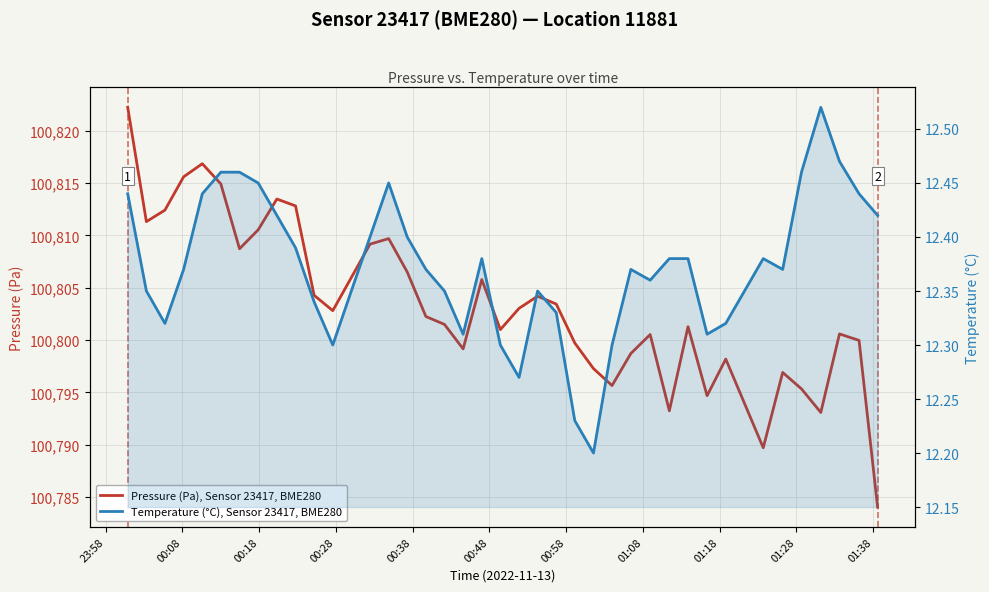

What is the label of the 8th point from the left?

01:08